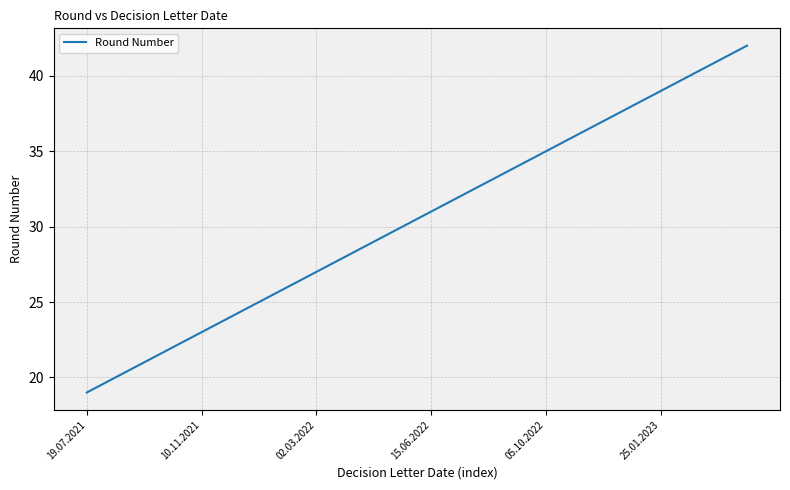

Reading left to right, what are all the values shown in this chart?

19	20	21	22	23	24	25	26	27	28	29	30	31	32	33	34	35	36	37	38	39	40	41	42